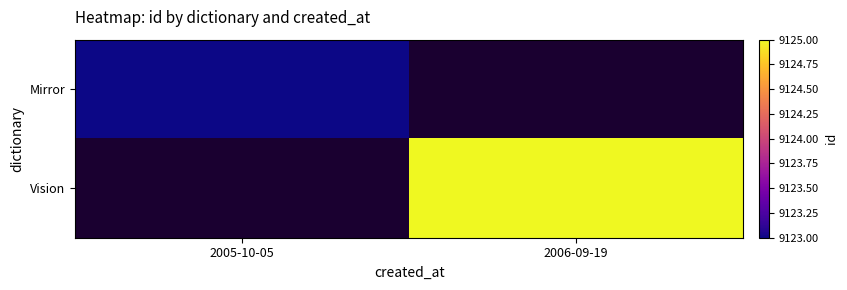

Count the number of categories in the chart.

2